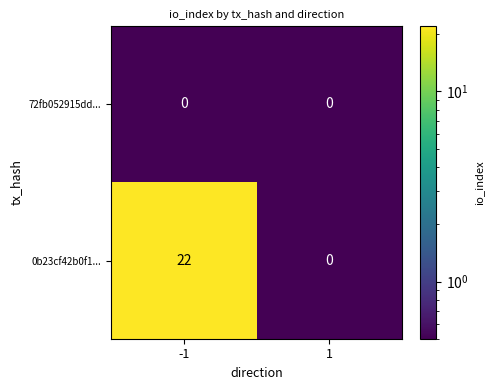

The 0b23cf42b0f1... series shows 22 at -1. True or false?

True